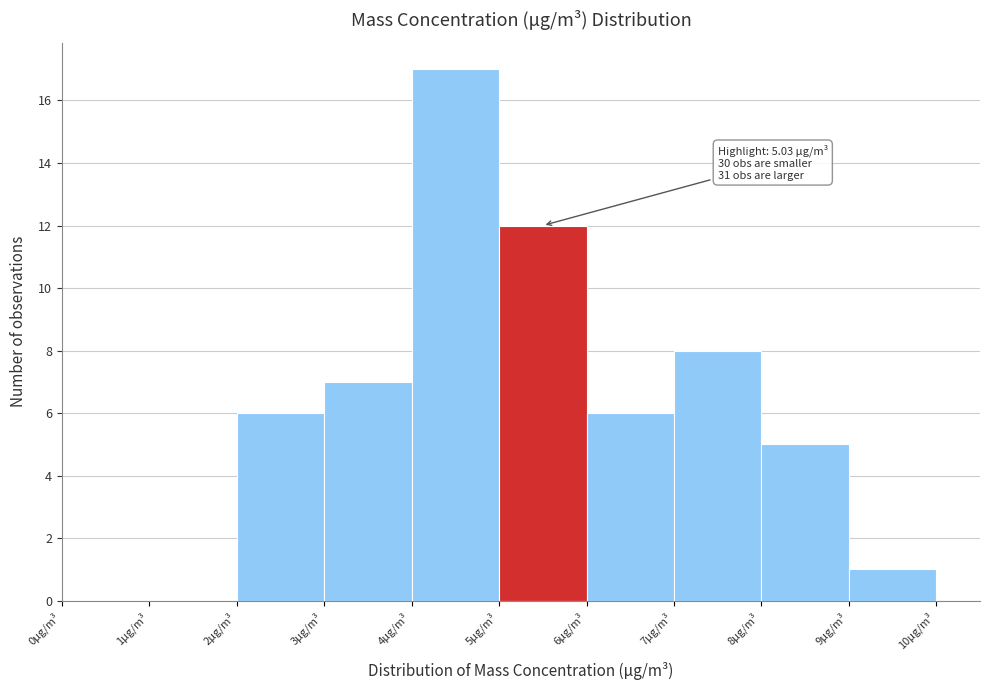

Over which range of the x-axis is the bar tallest?

4 to 5